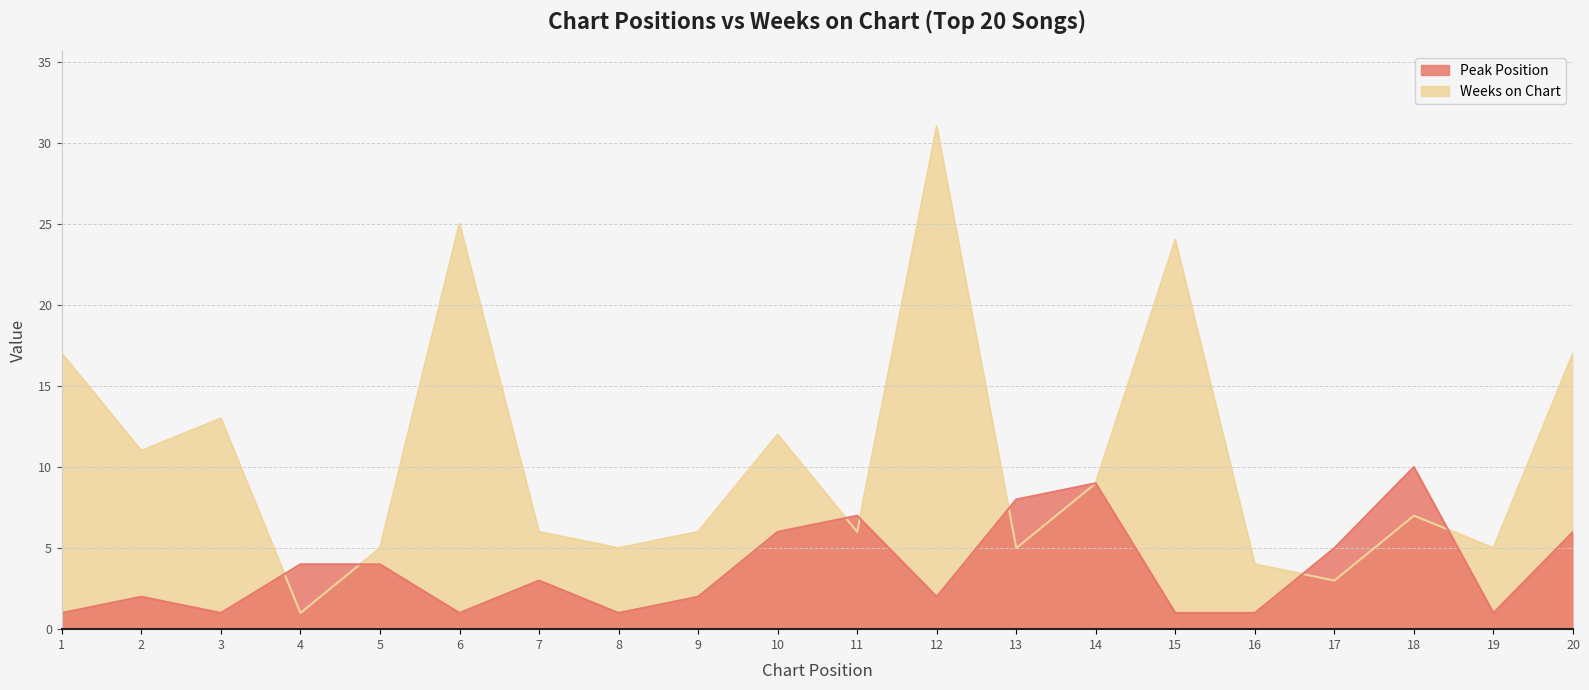

Read the Peak Position value at 2.

2